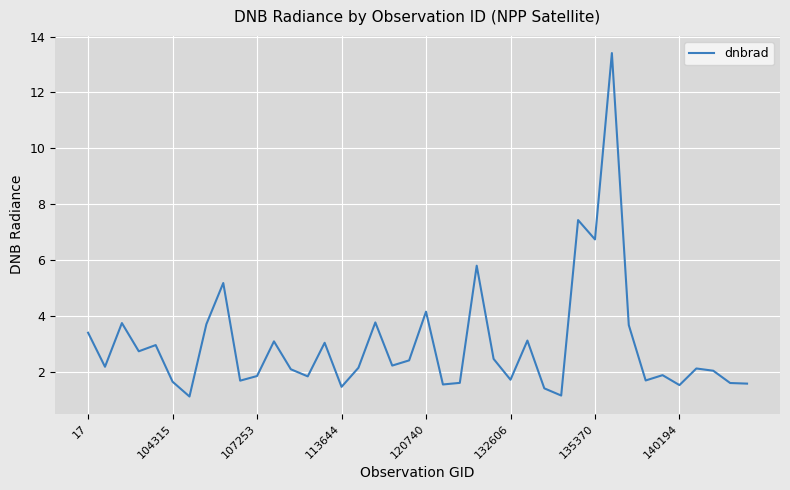

What is the maximum value shown in the chart?

13.4